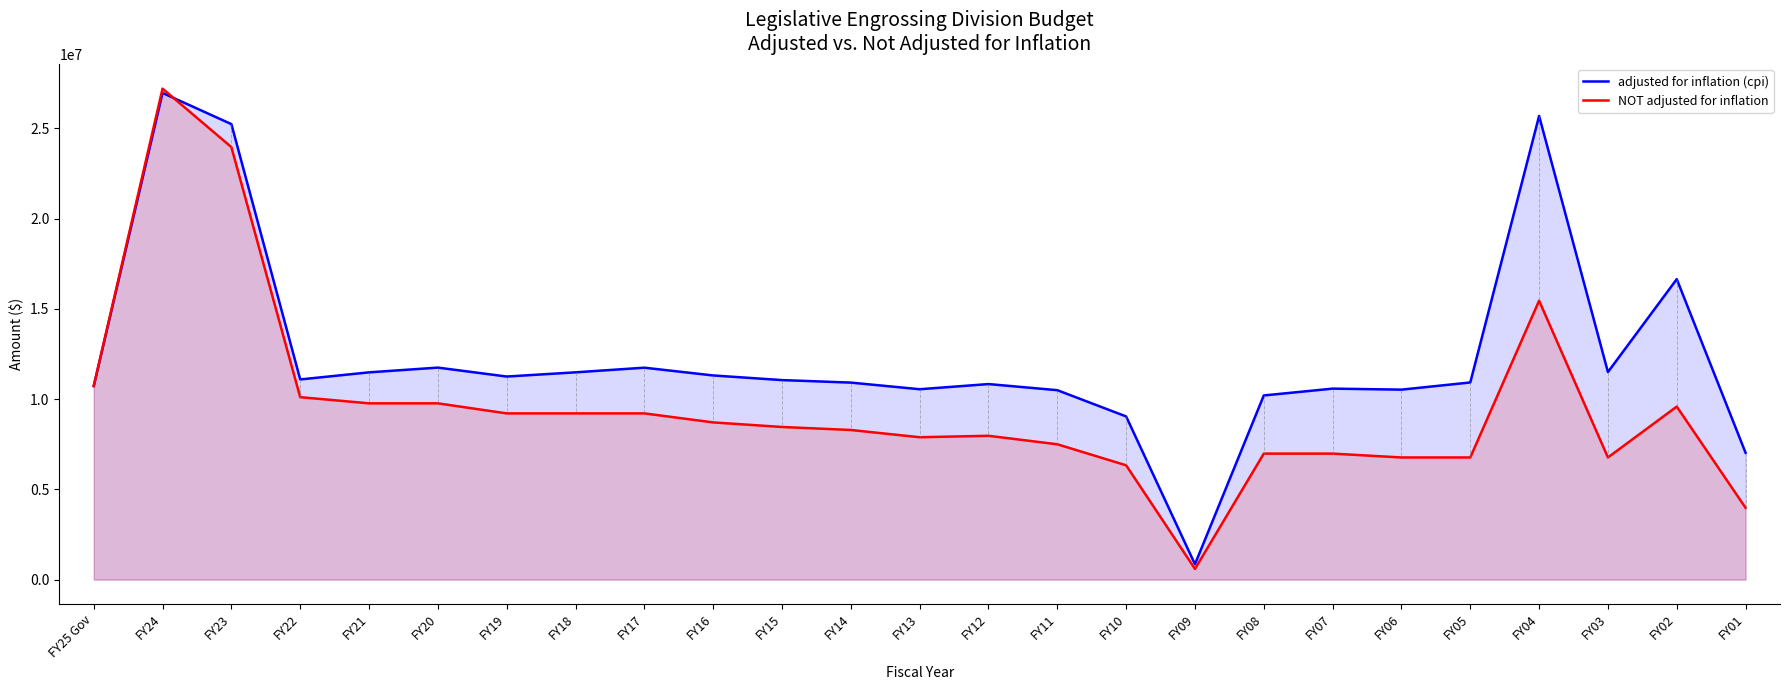

Reading left to right, list all the values displayed in this chart.

adjusted for inflation (cpi): 10724567	26965834	25238504	11091111	11483707	11746568	11251504	11484764	11742216	11311327	11054837	10915624	10548146	10834267	10495173	9040199	851704	10203384	10581902	10525594	10923211	25691671	11499589	16648341	7026053
NOT adjusted for inflation: 10724567	27204221	23963872	10108933	9767085	9767085	9209887	9209887	9209887	8709884	8456198	8290390	7888549	7968231	7498617	6333424	590875	6980895	6980895	6767859	6767859	15453859	6767859	9586859	3975519